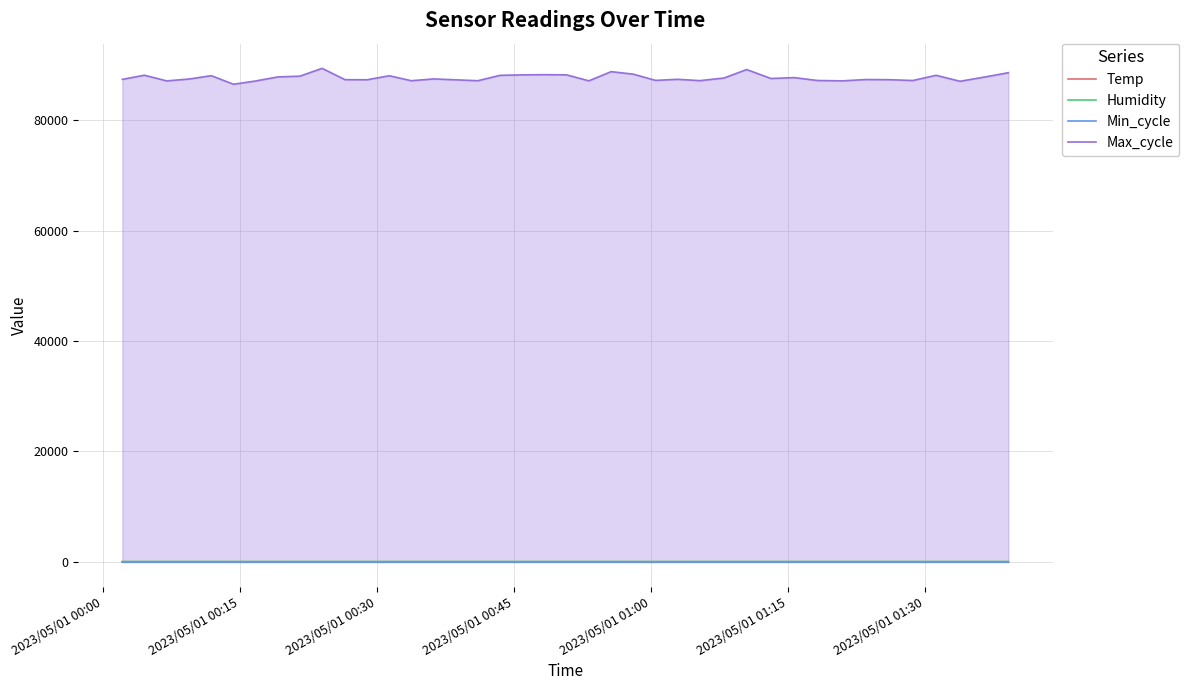

What is the minimum value for Max_cycle?

86493.0